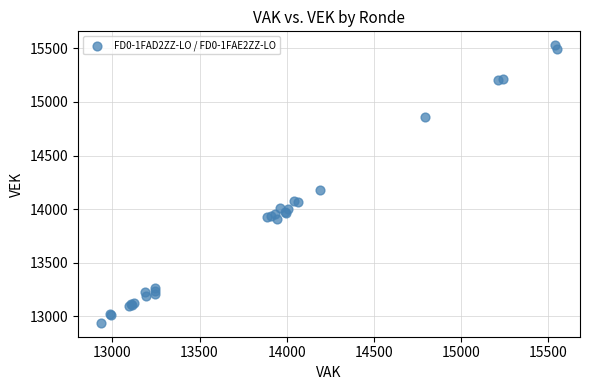

What Y value in the scatter plot is closest to 14234?

14179.9